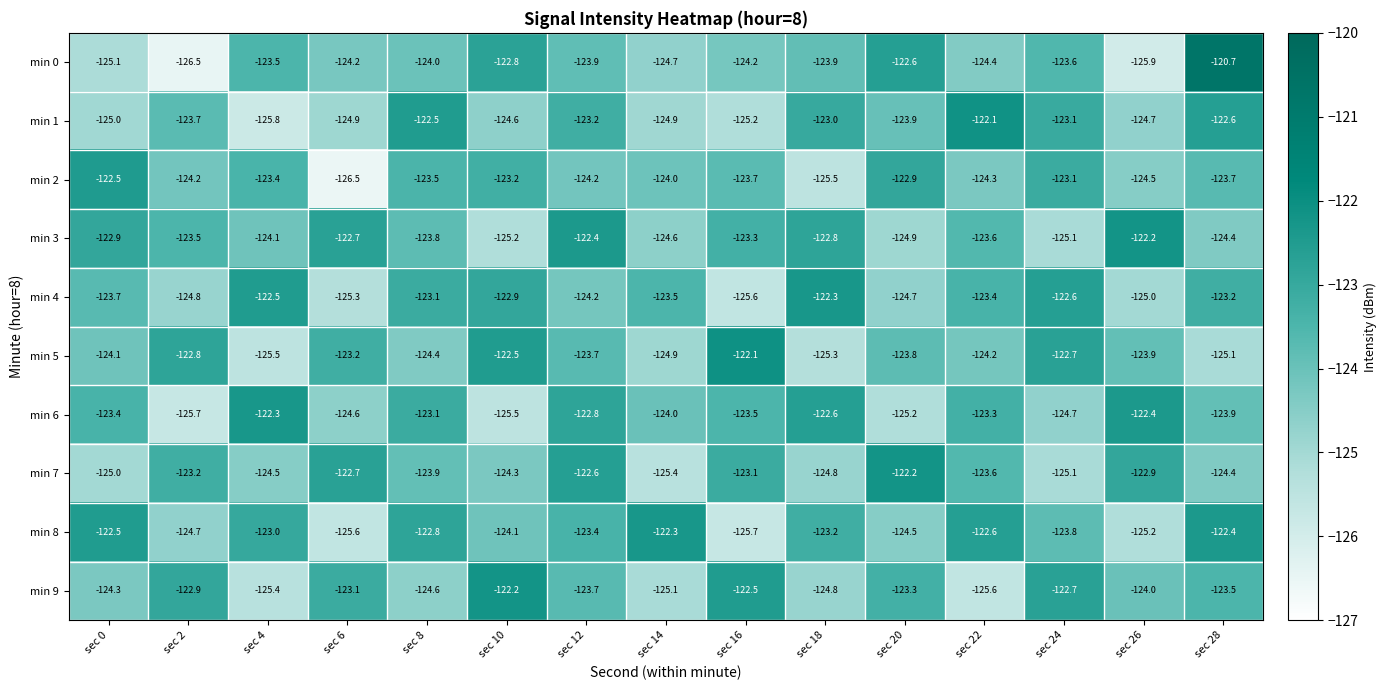

What is the sum of all min 5 values?

-1858.2